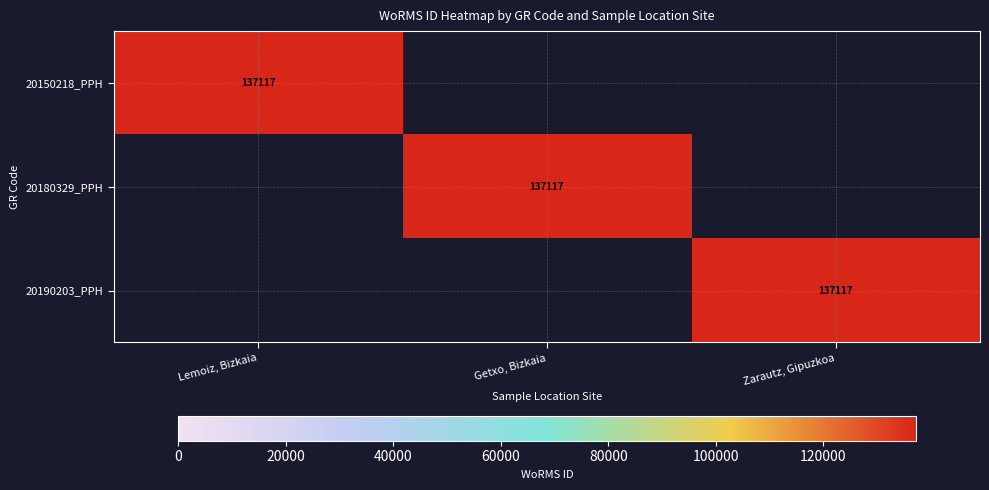

The value of 20180329_PPH at Getxo, Bizkaia is 212383. True or false?

False